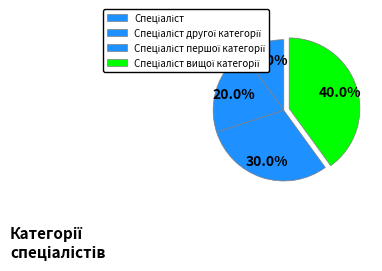

Is it true that Спеціаліст другої категорії is 20% of the pie?

True